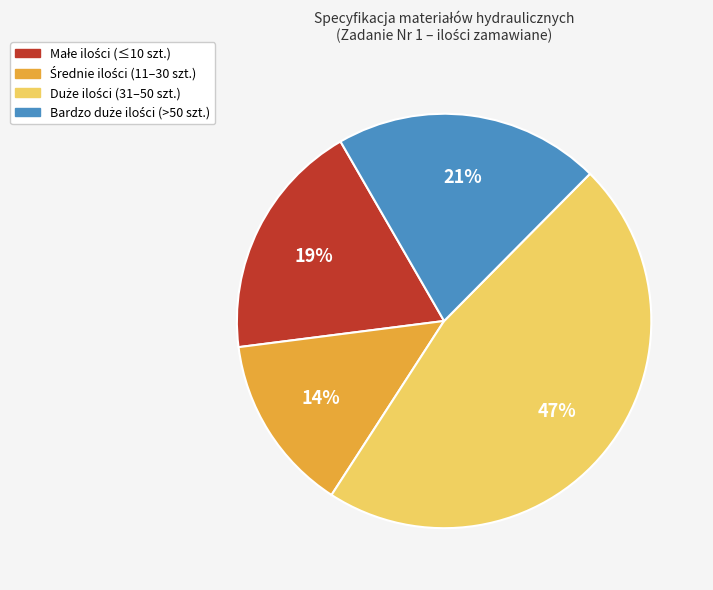

Is there any slice that represents more than half of the pie?

No